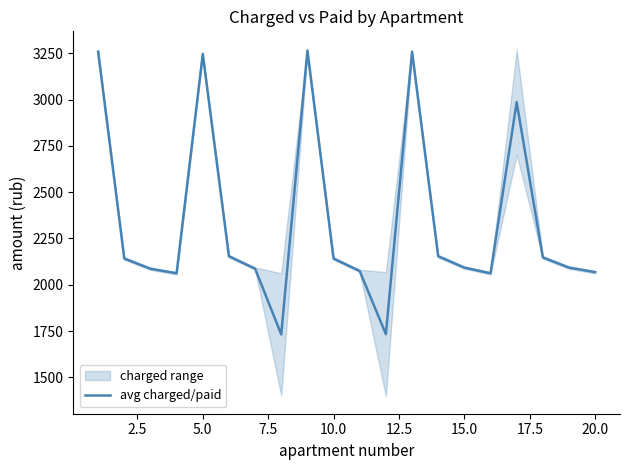

What is the lowest value of the avg charged/paid series?

1731.8